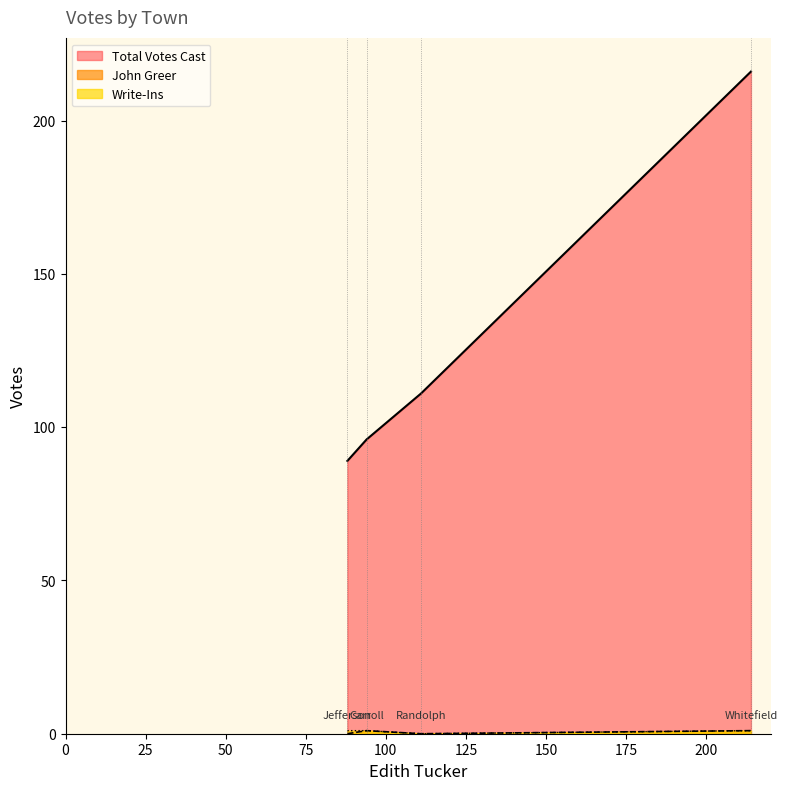

Which series has the widest spread of values?

Total Votes Cast